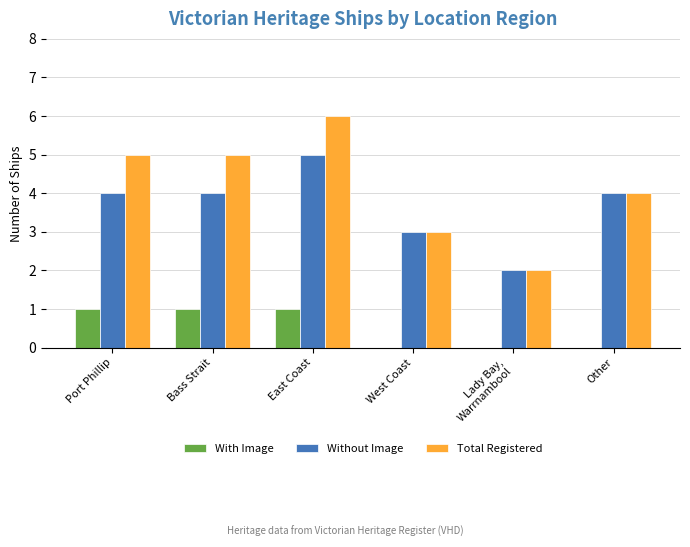

What is the total value across all series at West Coast?

6